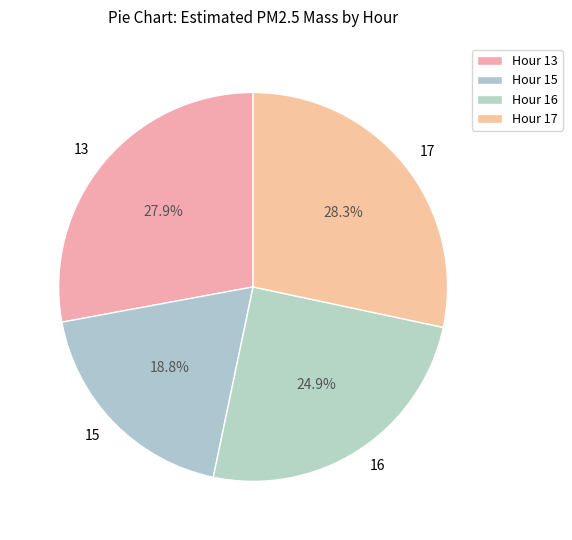

To the nearest percent, what portion does 15 represent?

19%